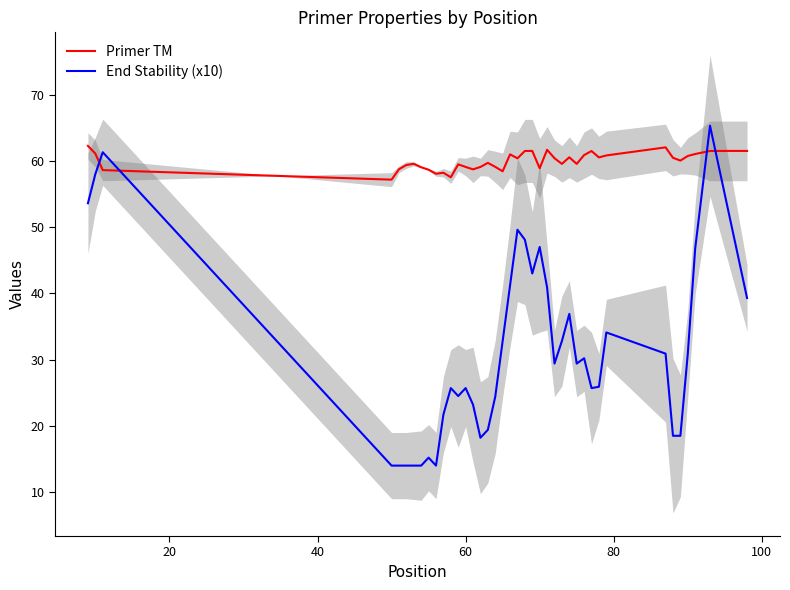

What is the minimum value for End Stability (x10)?

14.0